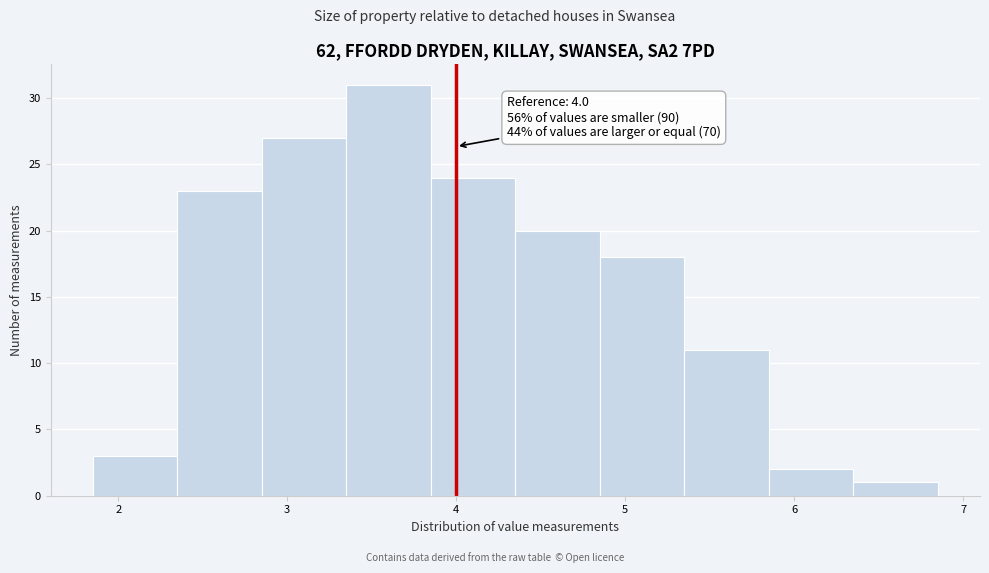

Which range on the x-axis has the tallest bar?

3.35 to 3.85